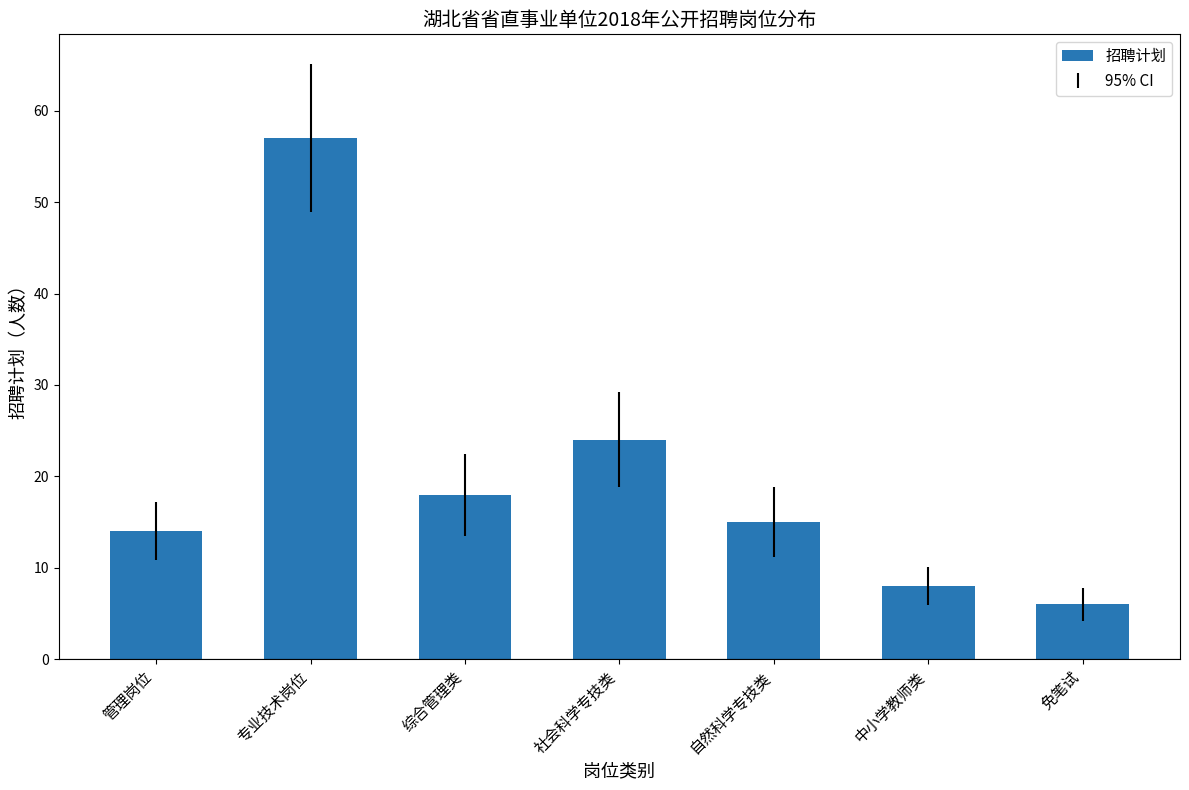

Which category has the highest value across all series?

专业技术岗位